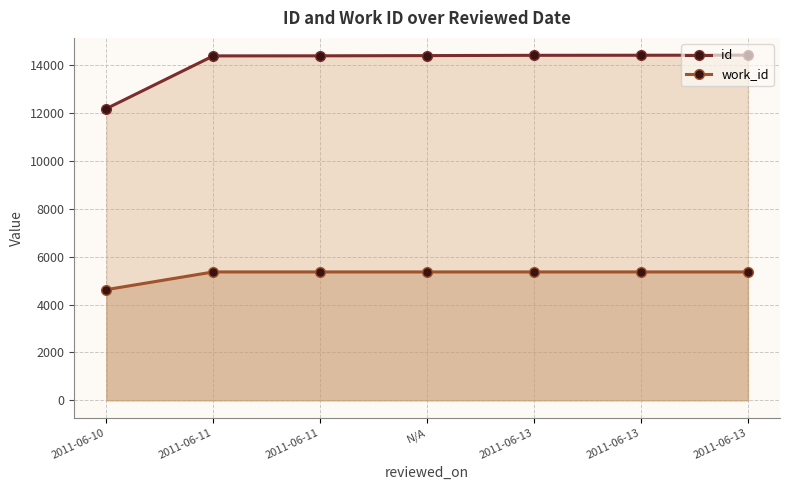

At how many categories does at least one series exceed 7343?

7